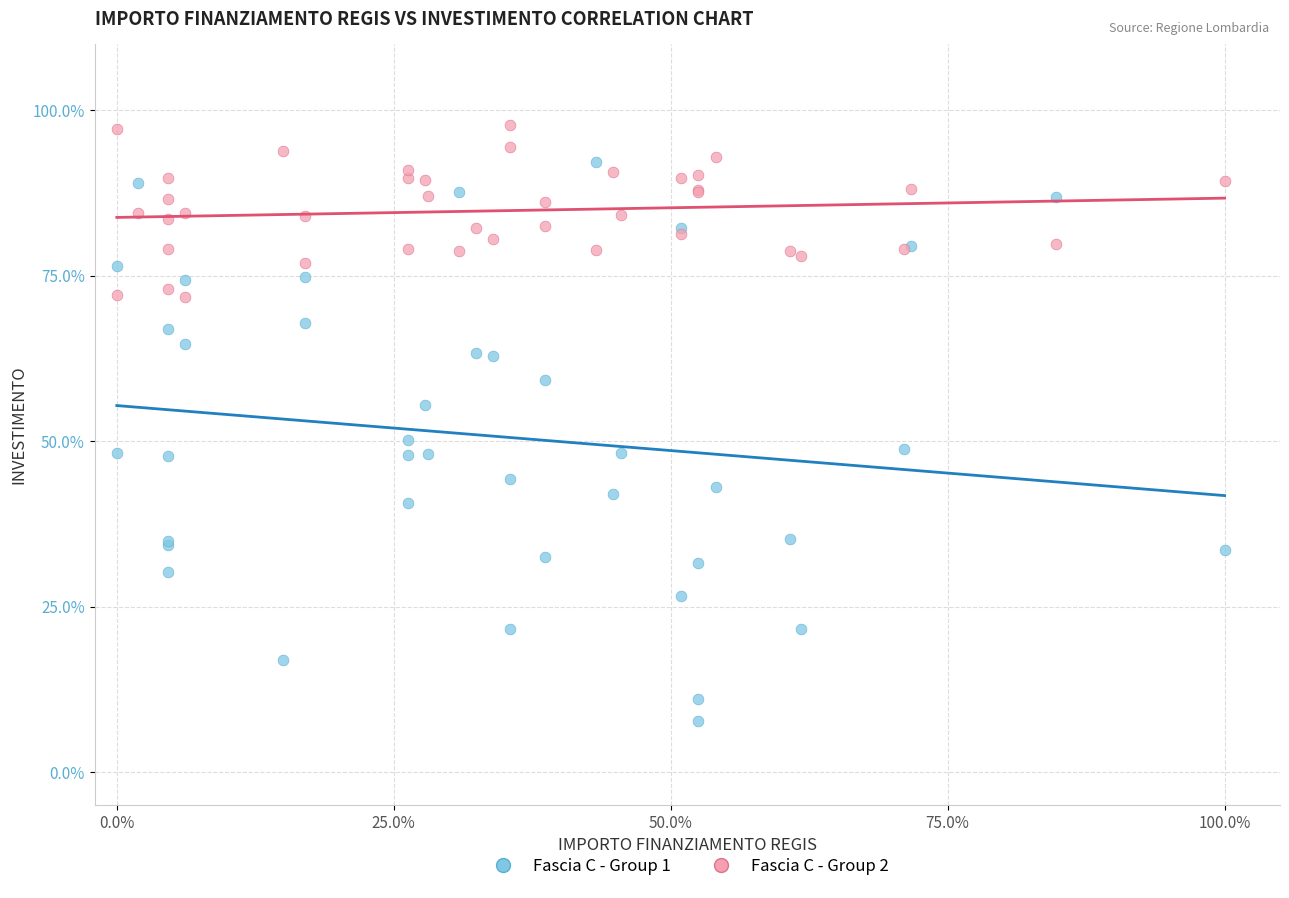

Across all series, what Y value is closest to 52?

50.2